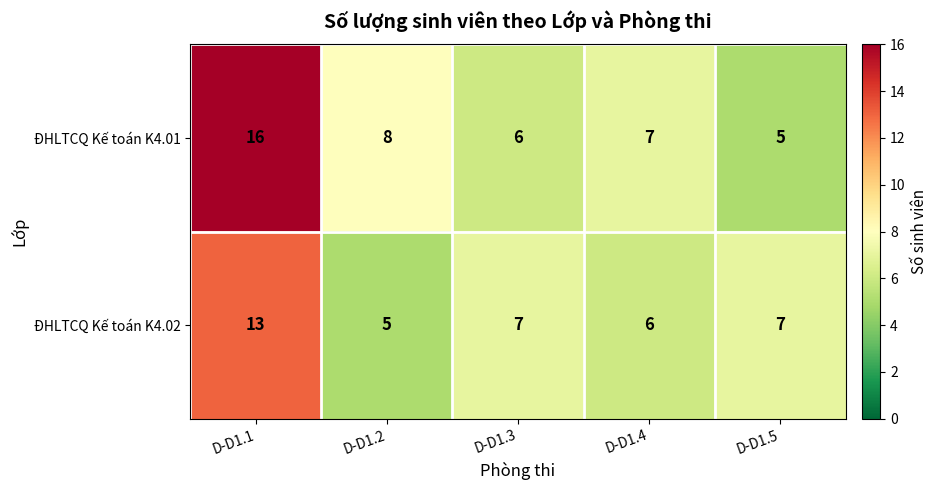

Rank the series at D-D1.4 from highest to lowest value.

ĐHLTCQ Kế toán K4.01, ĐHLTCQ Kế toán K4.02